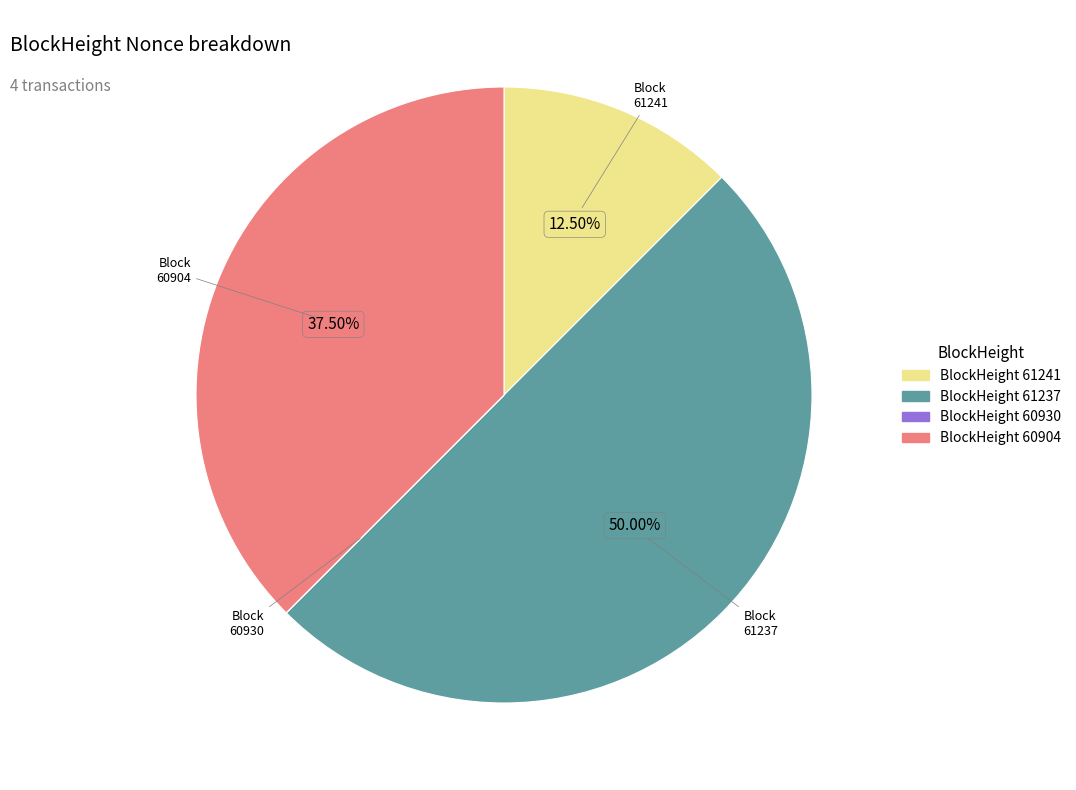

Approximately how many times larger is the value at 61237 compared to 61241?

4.0